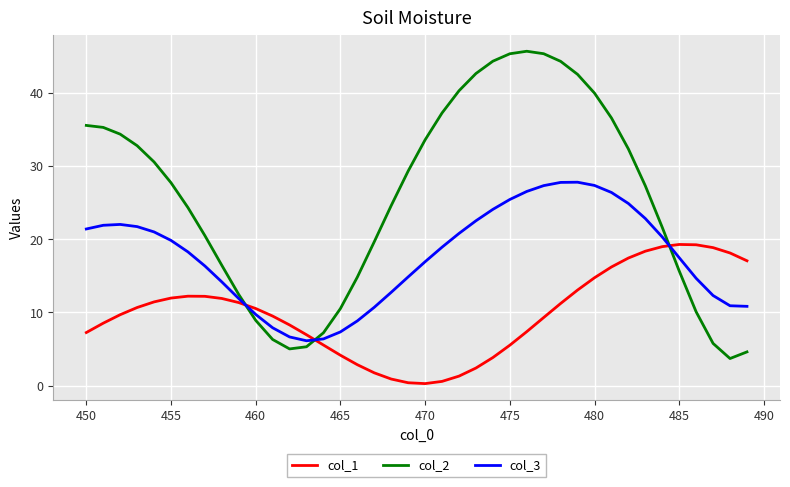

Which series has the largest range (max minus min)?

col_2